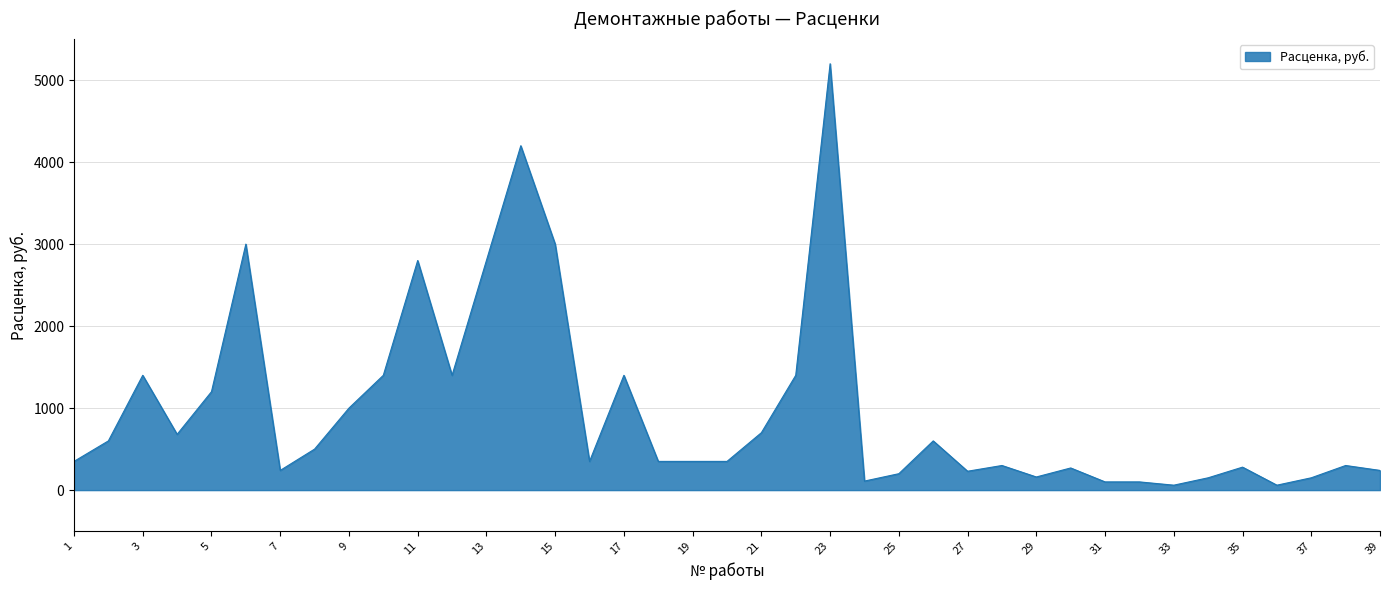

What is the difference between the maximum and second lowest values?

5140